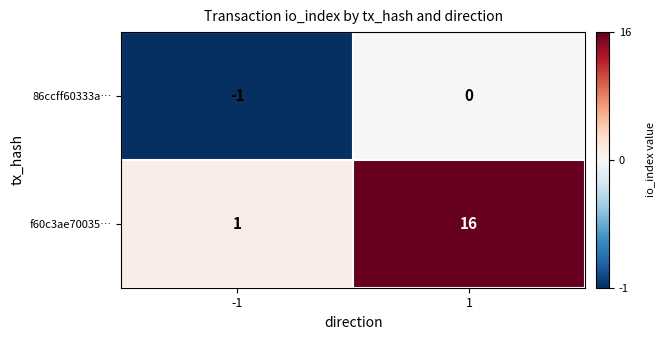

Is the value of 86ccff60333a… at 1 greater than the value of f60c3ae70035… at 1?

No